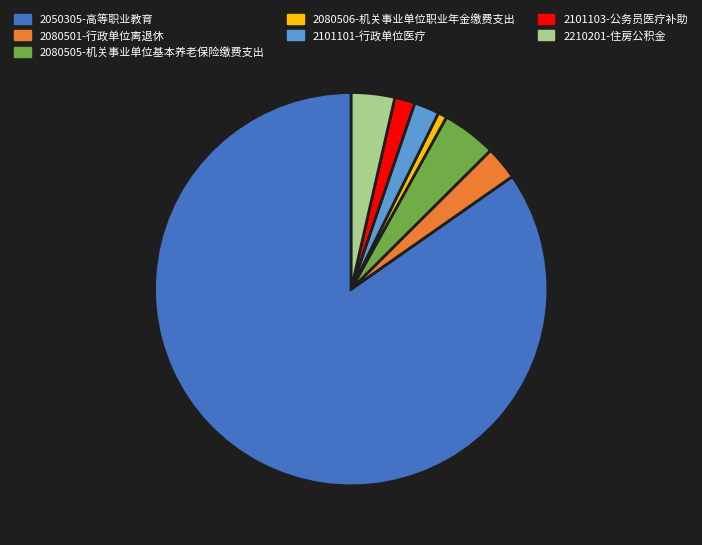

Is the sum of 2080501-行政单位离退休 and 2210201-住房公积金 greater than half?

No